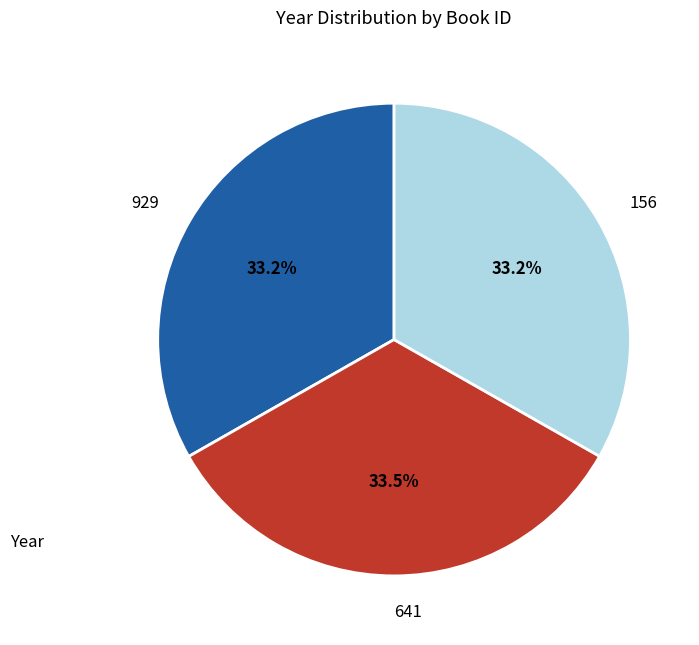

True or false: 929 accounts for 26% of the total.

False